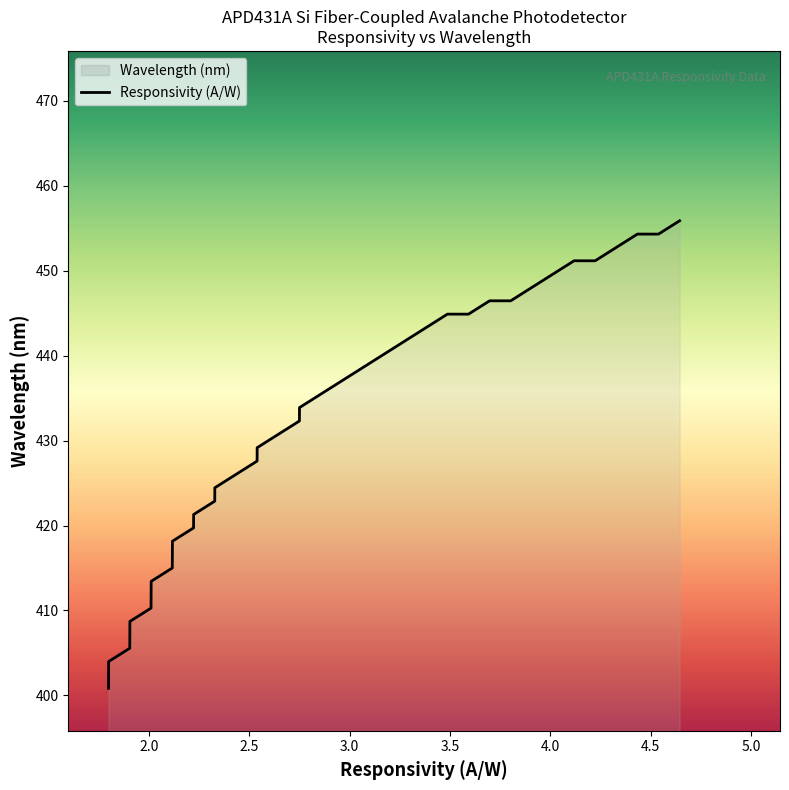

What is the maximum value shown in the chart?

455.9